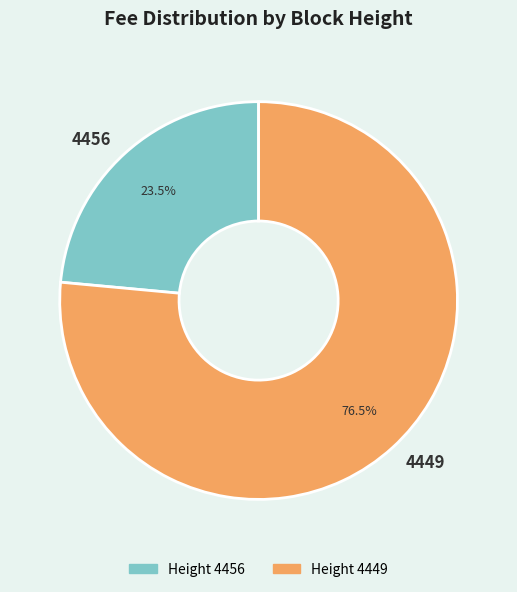

Rank the categories by value from highest to lowest.

4449, 4456